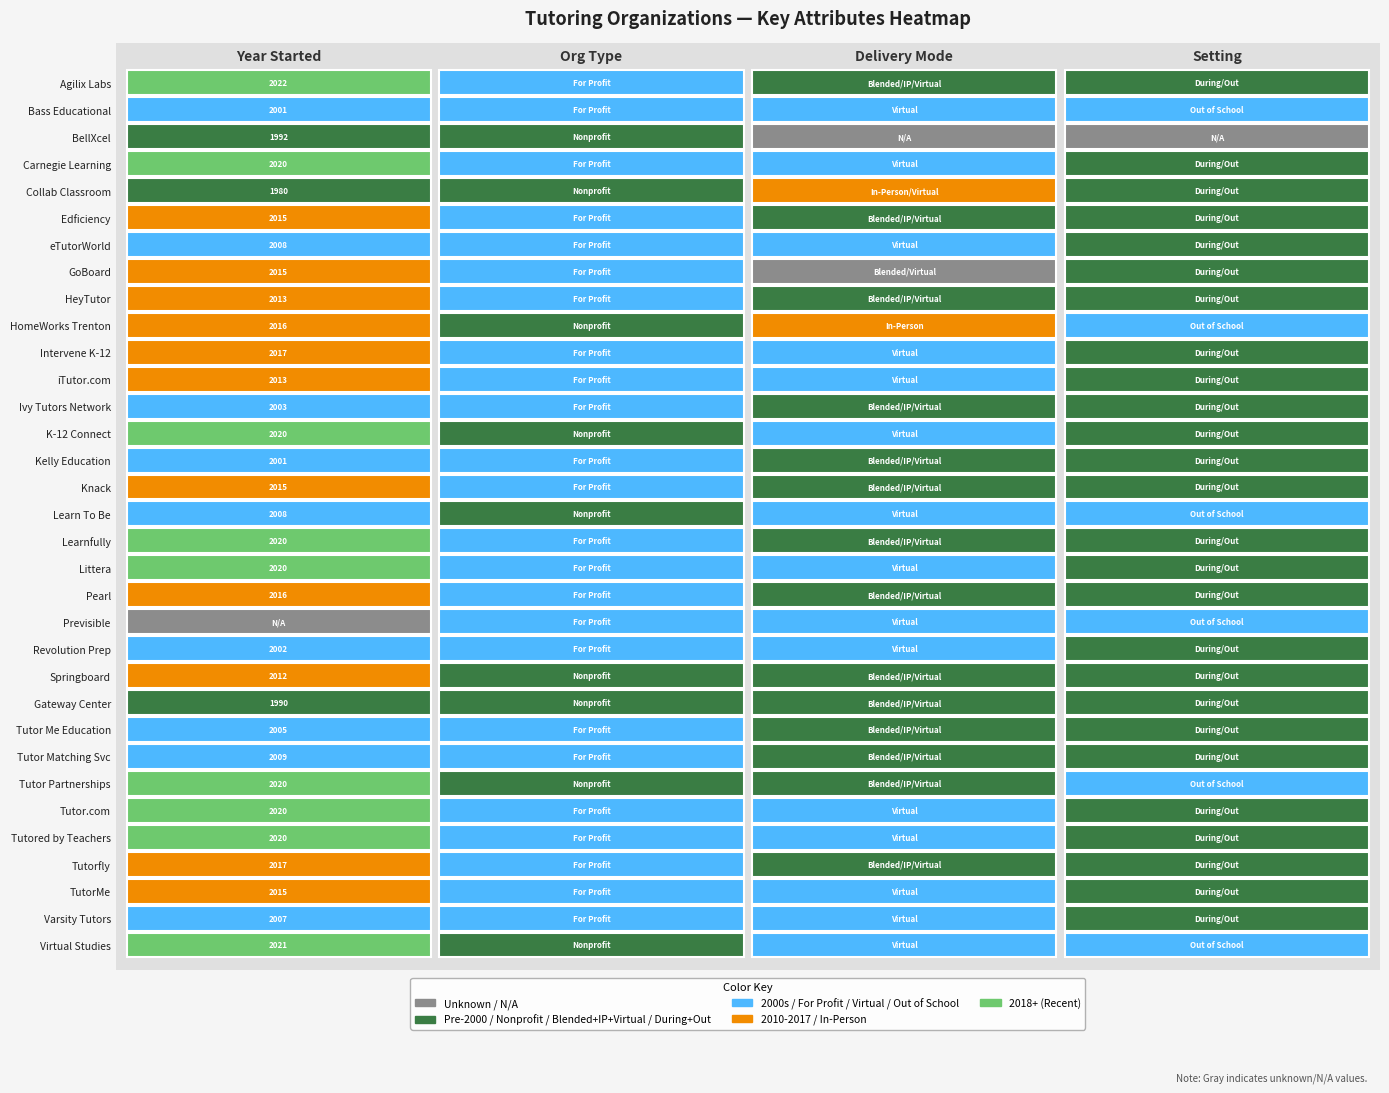

Reading left to right, list all the values displayed in this chart.

2022	2001	1992	2020	1980	2015	2008	2015	2013	2016	2017	2013	2003	2020	2001	2015	2008	2020	2020	2016	0	2002	2012	1990	2005	2009	2020	2020	2020	2017	2015	2007	2021